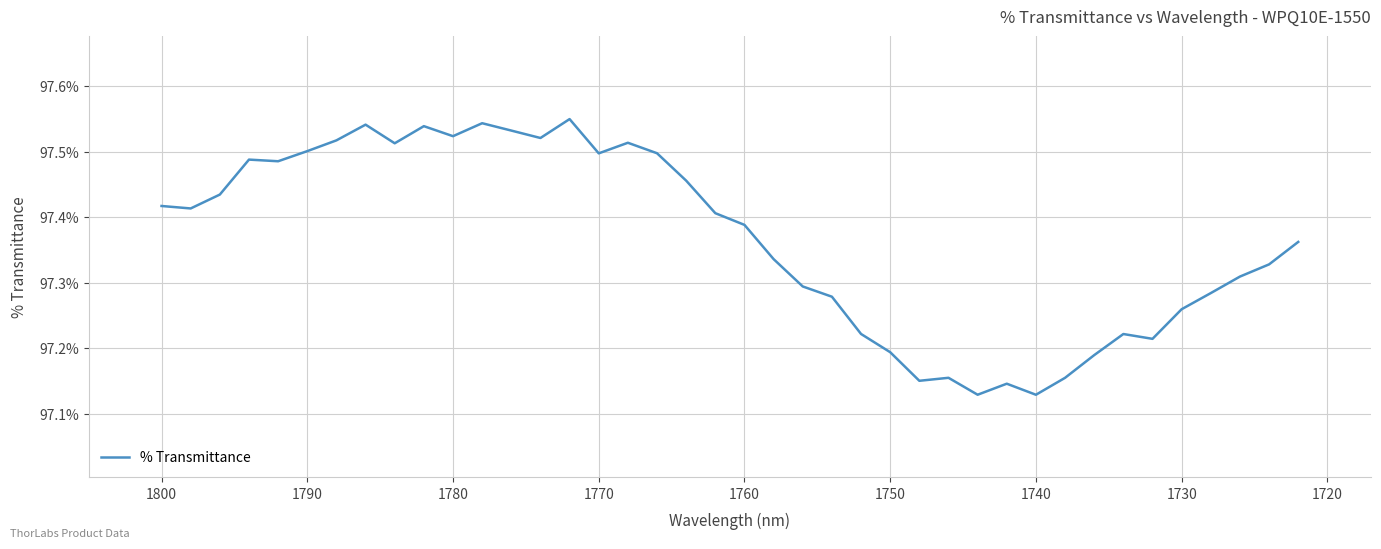

How many points are higher than both their immediate neighbors (excluding endpoints)?

9